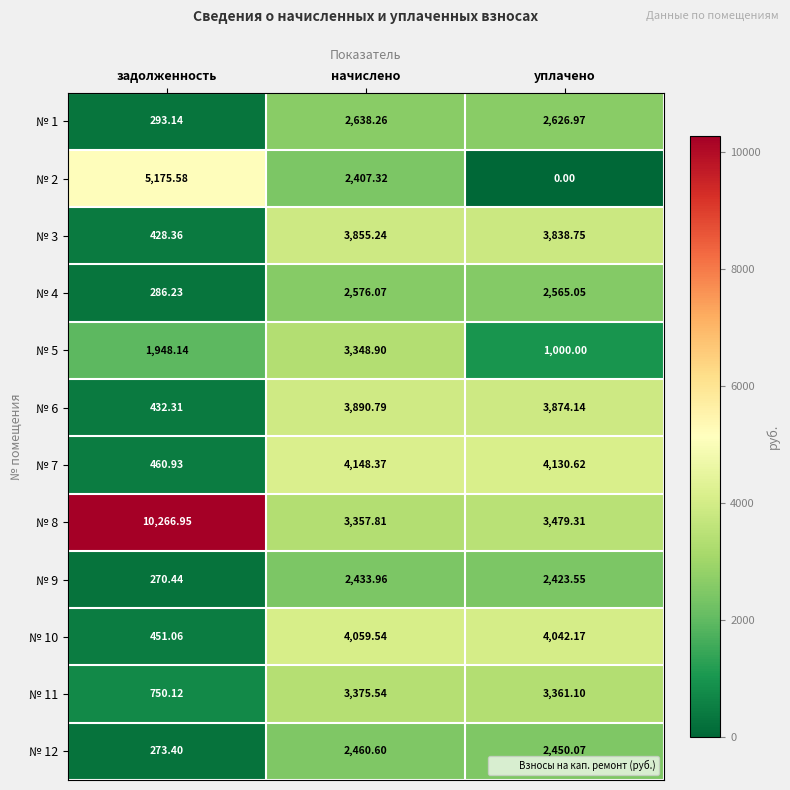

Rank the categories by № 7 value from lowest to highest.

задолженность, уплачено, начислено